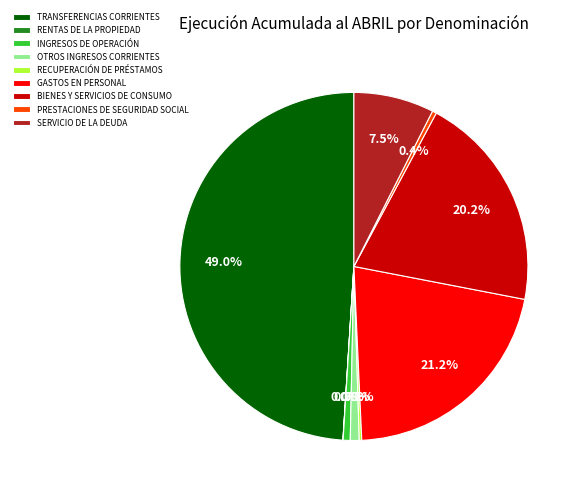

Which has a higher value, GASTOS EN PERSONAL or BIENES Y SERVICIOS DE CONSUMO?

GASTOS EN PERSONAL